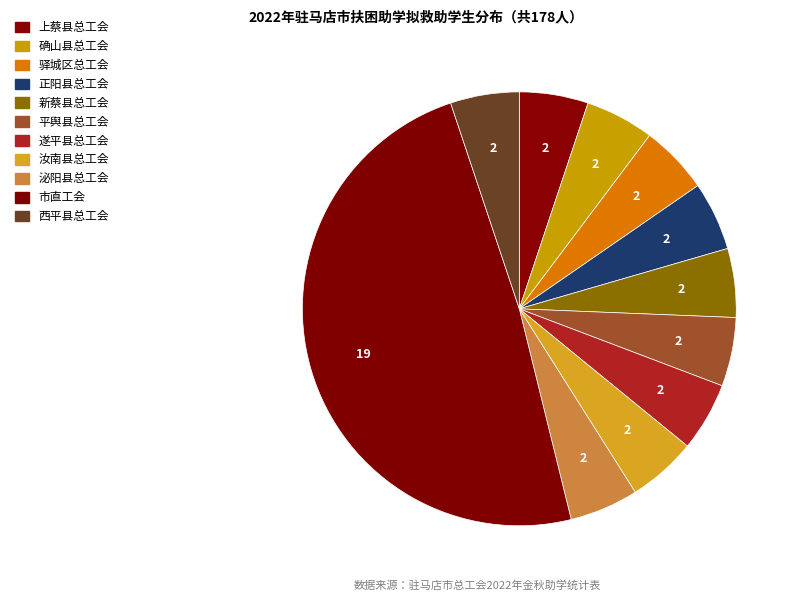

To the nearest percent, what is the average slice percentage?

9%